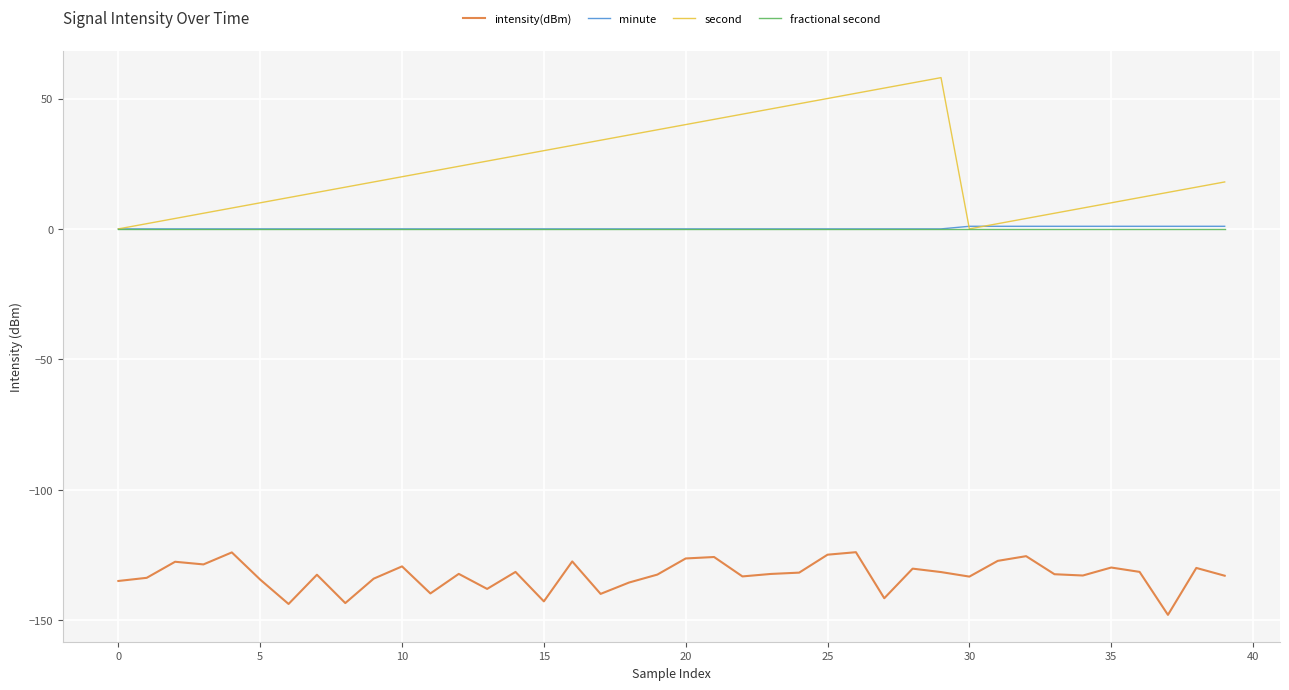

What is the smallest value displayed?

-148.0